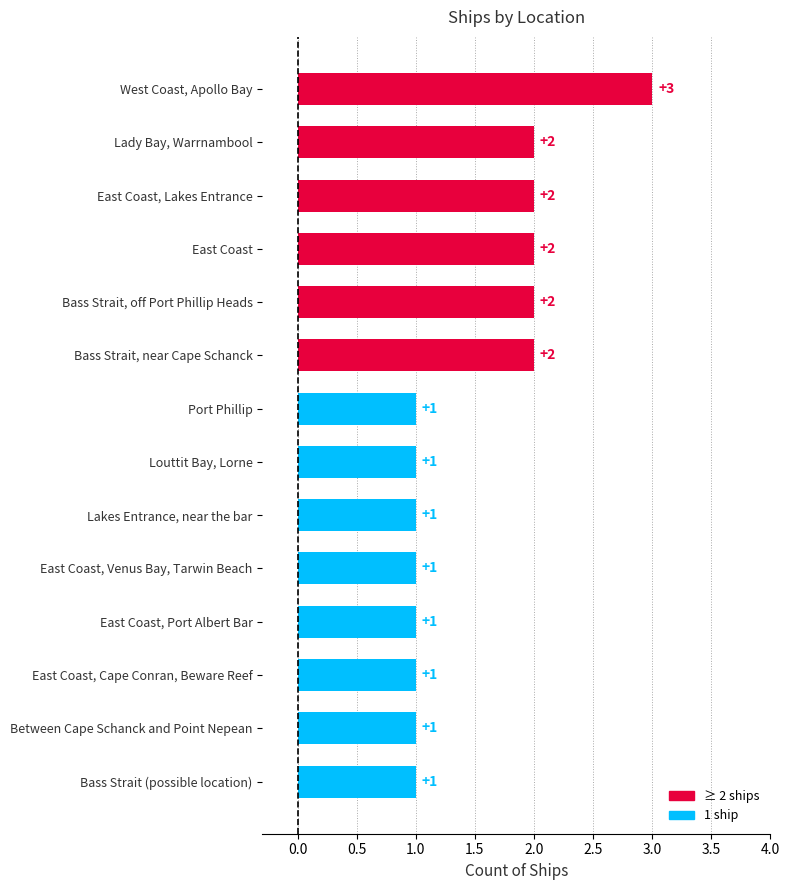

Reading top to bottom, extract all data points from this chart.

3	2	2	2	2	2	1	1	1	1	1	1	1	1